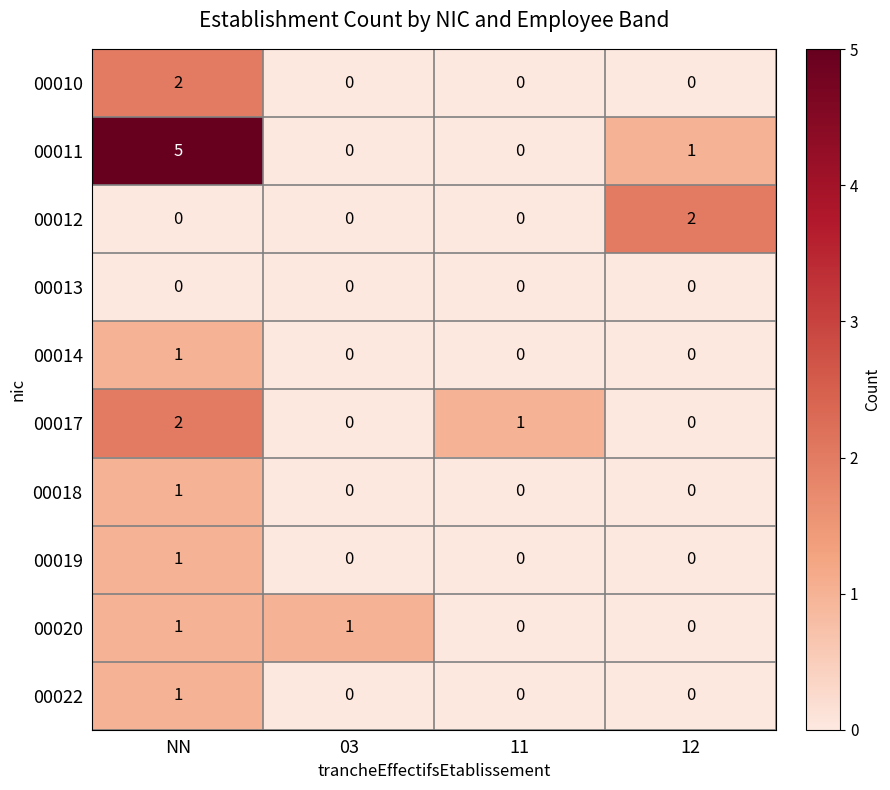

What is the total value across all series at 03?

1